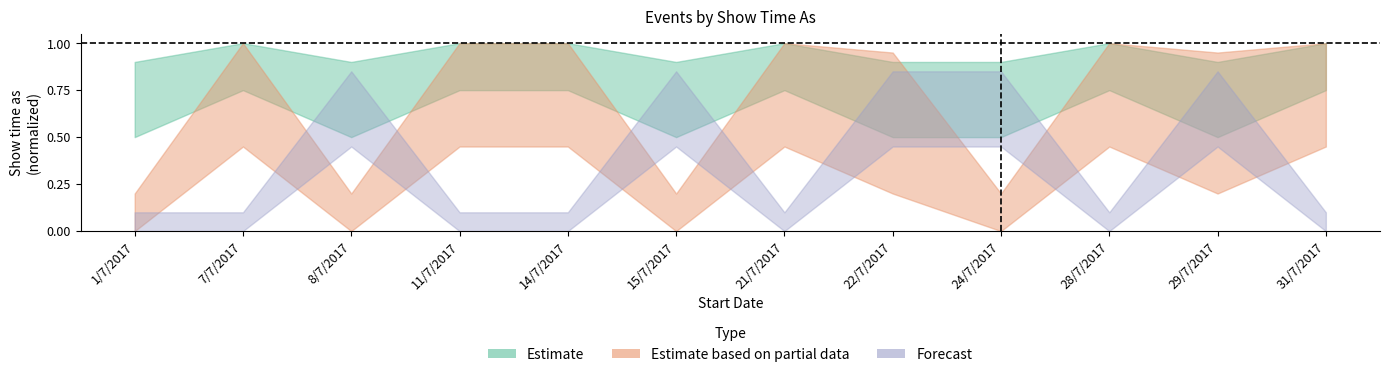

Which has a higher value, 8/7/2017 or 28/7/2017?

28/7/2017